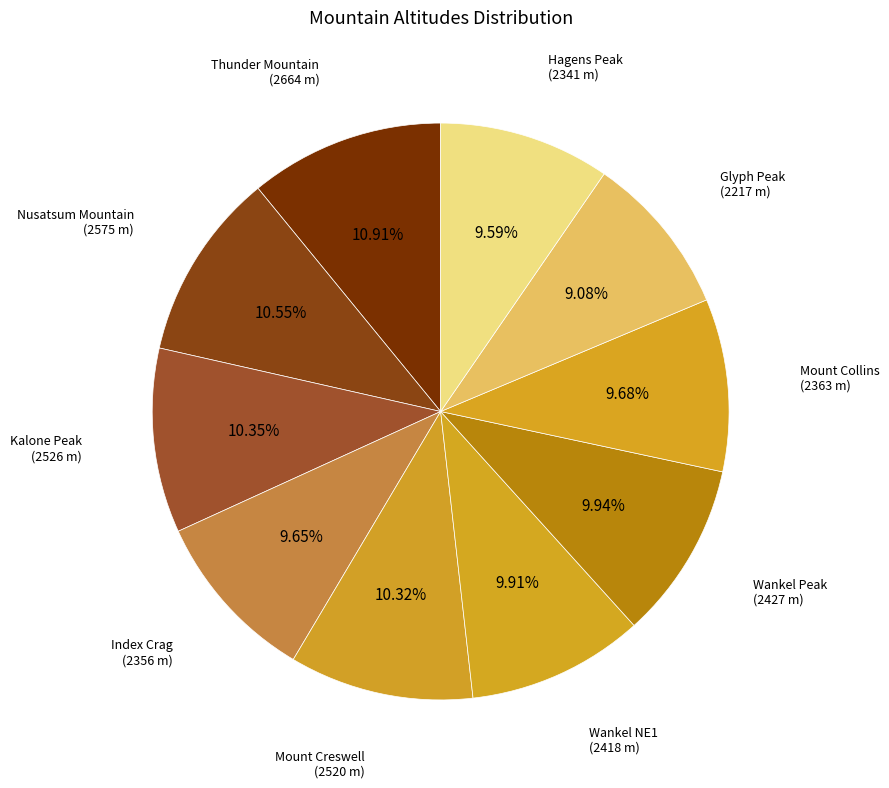

To the nearest percent, what is the combined percentage of Nusatsum Mountain and Glyph Peak?

20%